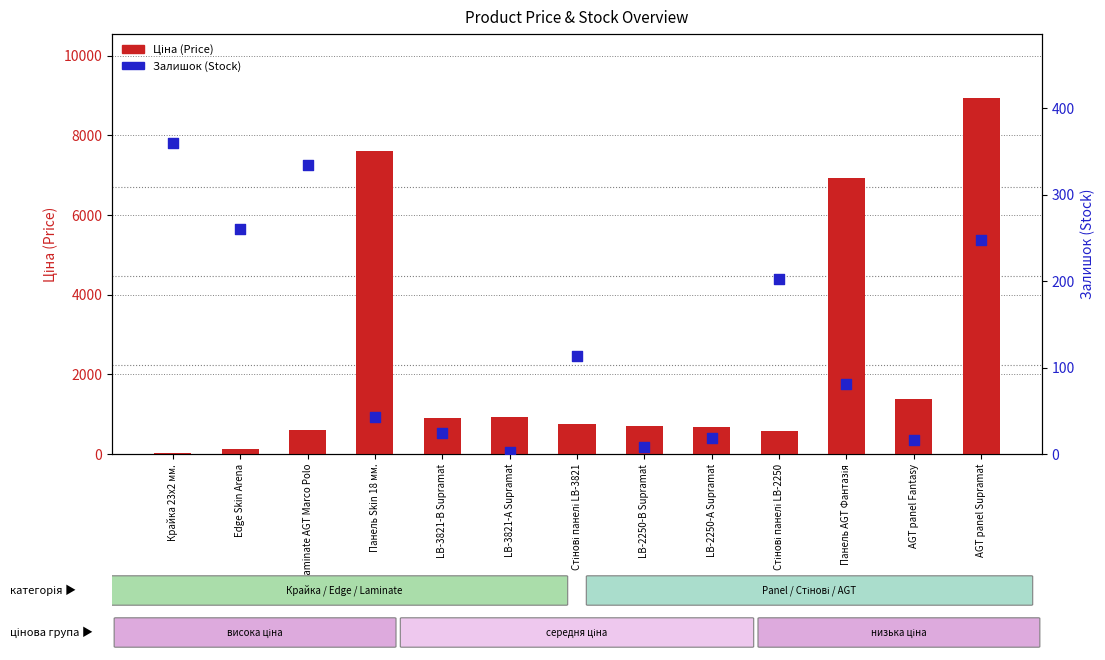

At how many categories does at least one series exceed 5329?

3